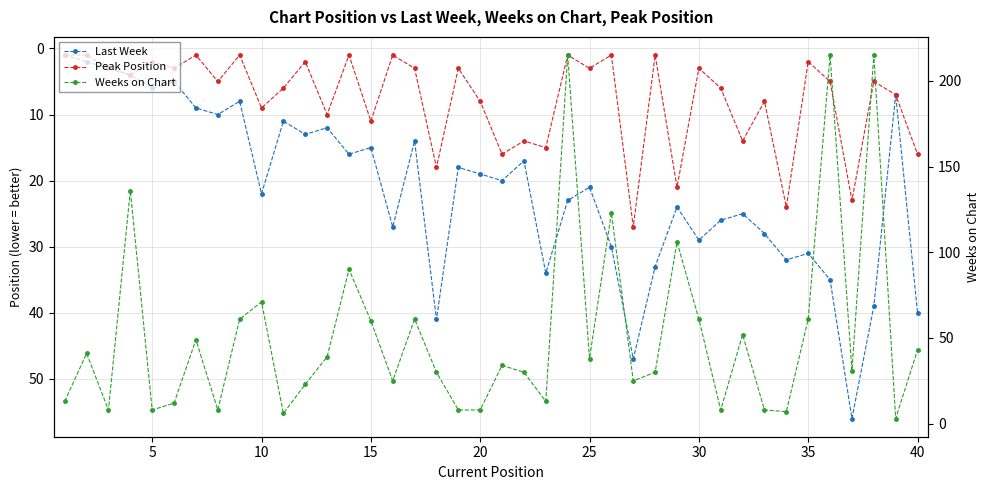

What is the difference between the maximum and minimum values in the Peak Position series?

26